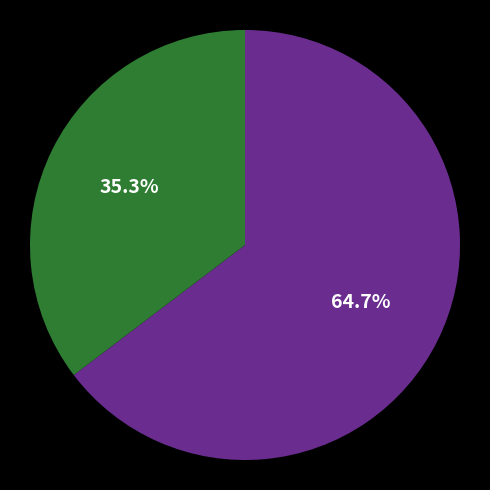

To the nearest percent, what is the difference between the largest and smallest slice percentages?

29%